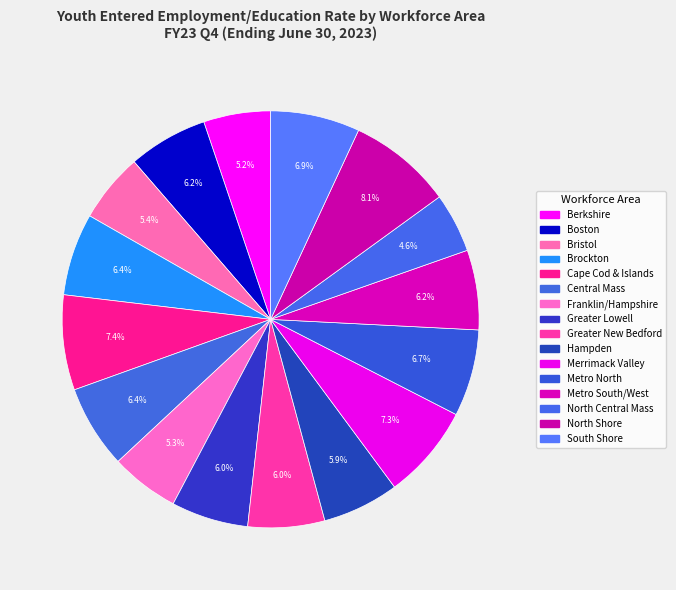

Combined, do North Shore and Central Mass account for over 50%?

No